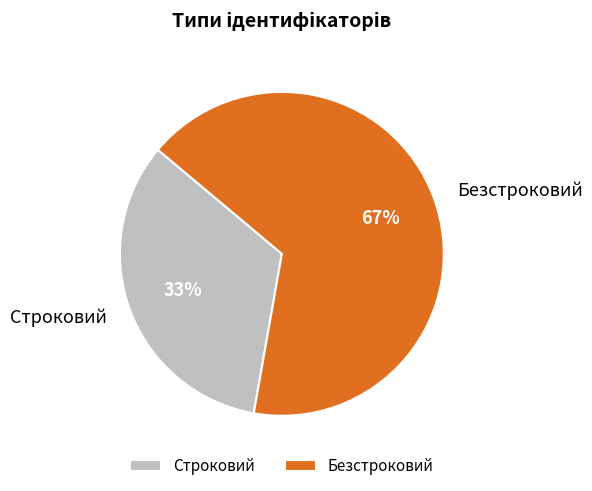

Count the number of slices in the pie.

2